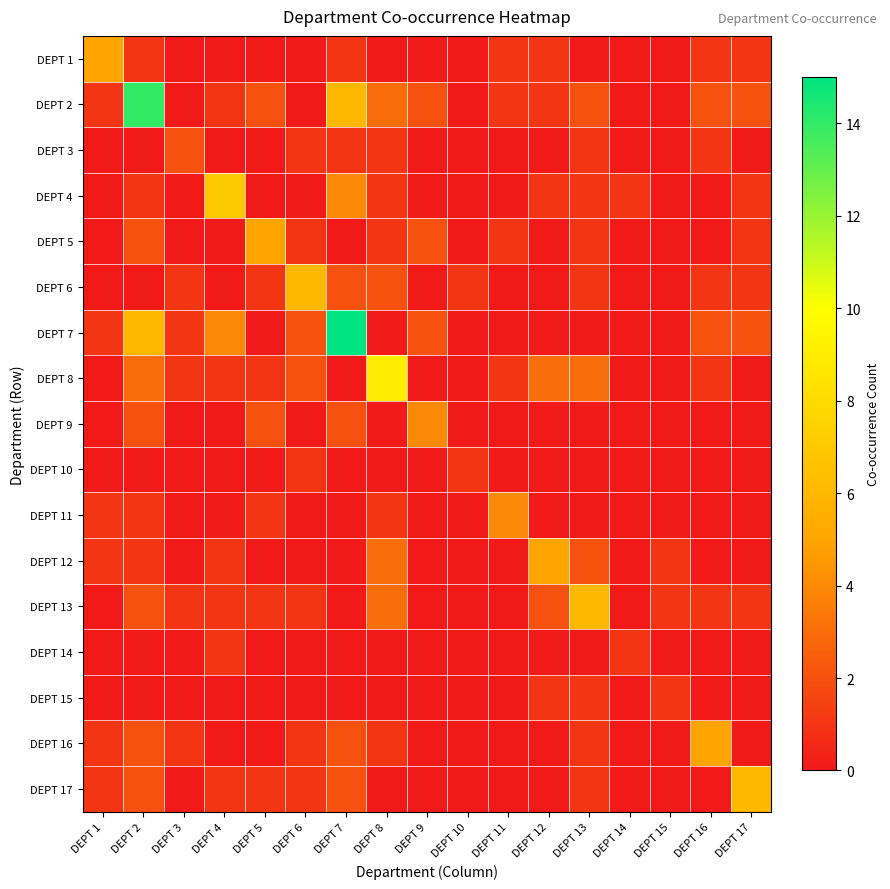

Reading left to right, extract all data points from this chart.

DEPT 1: DEPT 1=5	DEPT 2=1	DEPT 3=0	DEPT 4=0	DEPT 5=0	DEPT 6=0	DEPT 7=1	DEPT 8=0	DEPT 9=0	DEPT 10=0	DEPT 11=1	DEPT 12=1	DEPT 13=0	DEPT 14=0	DEPT 15=0	DEPT 16=1	DEPT 17=1
DEPT 2: DEPT 1=1	DEPT 2=14	DEPT 3=0	DEPT 4=1	DEPT 5=2	DEPT 6=0	DEPT 7=6	DEPT 8=3	DEPT 9=2	DEPT 10=0	DEPT 11=1	DEPT 12=1	DEPT 13=2	DEPT 14=0	DEPT 15=0	DEPT 16=2	DEPT 17=2
DEPT 3: DEPT 1=0	DEPT 2=0	DEPT 3=2	DEPT 4=0	DEPT 5=0	DEPT 6=1	DEPT 7=1	DEPT 8=1	DEPT 9=0	DEPT 10=0	DEPT 11=0	DEPT 12=0	DEPT 13=1	DEPT 14=0	DEPT 15=0	DEPT 16=1	DEPT 17=0
DEPT 4: DEPT 1=0	DEPT 2=1	DEPT 3=0	DEPT 4=7	DEPT 5=0	DEPT 6=0	DEPT 7=4	DEPT 8=1	DEPT 9=0	DEPT 10=0	DEPT 11=0	DEPT 12=1	DEPT 13=1	DEPT 14=1	DEPT 15=0	DEPT 16=0	DEPT 17=1
DEPT 5: DEPT 1=0	DEPT 2=2	DEPT 3=0	DEPT 4=0	DEPT 5=5	DEPT 6=1	DEPT 7=0	DEPT 8=1	DEPT 9=2	DEPT 10=0	DEPT 11=1	DEPT 12=0	DEPT 13=1	DEPT 14=0	DEPT 15=0	DEPT 16=0	DEPT 17=1
DEPT 6: DEPT 1=0	DEPT 2=0	DEPT 3=1	DEPT 4=0	DEPT 5=1	DEPT 6=6	DEPT 7=2	DEPT 8=2	DEPT 9=0	DEPT 10=1	DEPT 11=0	DEPT 12=0	DEPT 13=1	DEPT 14=0	DEPT 15=0	DEPT 16=1	DEPT 17=1
DEPT 7: DEPT 1=1	DEPT 2=6	DEPT 3=1	DEPT 4=4	DEPT 5=0	DEPT 6=2	DEPT 7=15	DEPT 8=0	DEPT 9=2	DEPT 10=0	DEPT 11=0	DEPT 12=0	DEPT 13=0	DEPT 14=0	DEPT 15=0	DEPT 16=2	DEPT 17=2
DEPT 8: DEPT 1=0	DEPT 2=3	DEPT 3=1	DEPT 4=1	DEPT 5=1	DEPT 6=2	DEPT 7=0	DEPT 8=9	DEPT 9=0	DEPT 10=0	DEPT 11=1	DEPT 12=3	DEPT 13=3	DEPT 14=0	DEPT 15=0	DEPT 16=1	DEPT 17=0
DEPT 9: DEPT 1=0	DEPT 2=2	DEPT 3=0	DEPT 4=0	DEPT 5=2	DEPT 6=0	DEPT 7=2	DEPT 8=0	DEPT 9=4	DEPT 10=0	DEPT 11=0	DEPT 12=0	DEPT 13=0	DEPT 14=0	DEPT 15=0	DEPT 16=0	DEPT 17=0
DEPT 10: DEPT 1=0	DEPT 2=0	DEPT 3=0	DEPT 4=0	DEPT 5=0	DEPT 6=1	DEPT 7=0	DEPT 8=0	DEPT 9=0	DEPT 10=1	DEPT 11=0	DEPT 12=0	DEPT 13=0	DEPT 14=0	DEPT 15=0	DEPT 16=0	DEPT 17=0
DEPT 11: DEPT 1=1	DEPT 2=1	DEPT 3=0	DEPT 4=0	DEPT 5=1	DEPT 6=0	DEPT 7=0	DEPT 8=1	DEPT 9=0	DEPT 10=0	DEPT 11=4	DEPT 12=0	DEPT 13=0	DEPT 14=0	DEPT 15=0	DEPT 16=0	DEPT 17=0
DEPT 12: DEPT 1=1	DEPT 2=1	DEPT 3=0	DEPT 4=1	DEPT 5=0	DEPT 6=0	DEPT 7=0	DEPT 8=3	DEPT 9=0	DEPT 10=0	DEPT 11=0	DEPT 12=5	DEPT 13=2	DEPT 14=0	DEPT 15=1	DEPT 16=0	DEPT 17=0
DEPT 13: DEPT 1=0	DEPT 2=2	DEPT 3=1	DEPT 4=1	DEPT 5=1	DEPT 6=1	DEPT 7=0	DEPT 8=3	DEPT 9=0	DEPT 10=0	DEPT 11=0	DEPT 12=2	DEPT 13=6	DEPT 14=0	DEPT 15=1	DEPT 16=1	DEPT 17=1
DEPT 14: DEPT 1=0	DEPT 2=0	DEPT 3=0	DEPT 4=1	DEPT 5=0	DEPT 6=0	DEPT 7=0	DEPT 8=0	DEPT 9=0	DEPT 10=0	DEPT 11=0	DEPT 12=0	DEPT 13=0	DEPT 14=1	DEPT 15=0	DEPT 16=0	DEPT 17=0
DEPT 15: DEPT 1=0	DEPT 2=0	DEPT 3=0	DEPT 4=0	DEPT 5=0	DEPT 6=0	DEPT 7=0	DEPT 8=0	DEPT 9=0	DEPT 10=0	DEPT 11=0	DEPT 12=1	DEPT 13=1	DEPT 14=0	DEPT 15=1	DEPT 16=0	DEPT 17=0
DEPT 16: DEPT 1=1	DEPT 2=2	DEPT 3=1	DEPT 4=0	DEPT 5=0	DEPT 6=1	DEPT 7=2	DEPT 8=1	DEPT 9=0	DEPT 10=0	DEPT 11=0	DEPT 12=0	DEPT 13=1	DEPT 14=0	DEPT 15=0	DEPT 16=5	DEPT 17=0
DEPT 17: DEPT 1=1	DEPT 2=2	DEPT 3=0	DEPT 4=1	DEPT 5=1	DEPT 6=1	DEPT 7=2	DEPT 8=0	DEPT 9=0	DEPT 10=0	DEPT 11=0	DEPT 12=0	DEPT 13=1	DEPT 14=0	DEPT 15=0	DEPT 16=0	DEPT 17=6